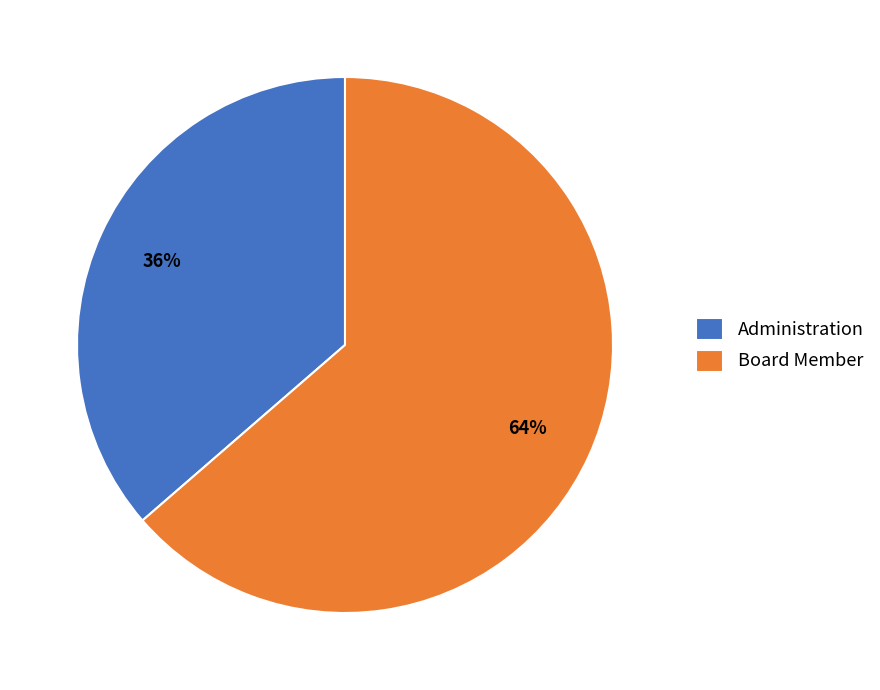

How many slices are in this pie chart?

2